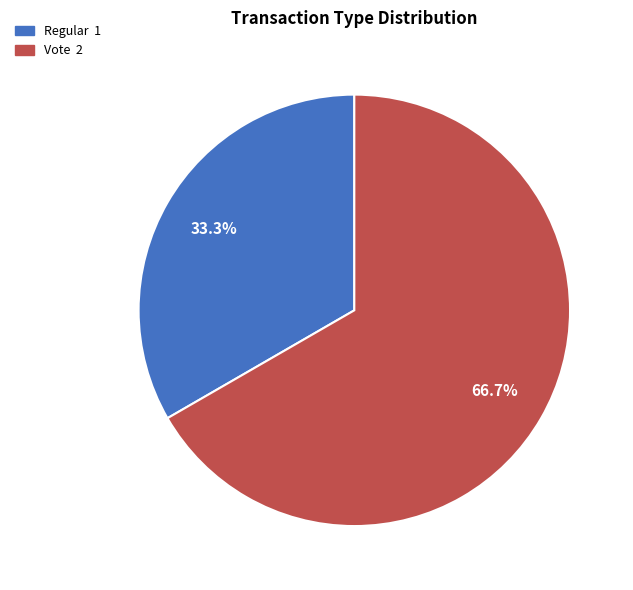

To the nearest percent, what is the difference between the Vote and Regular slice percentages?

33%